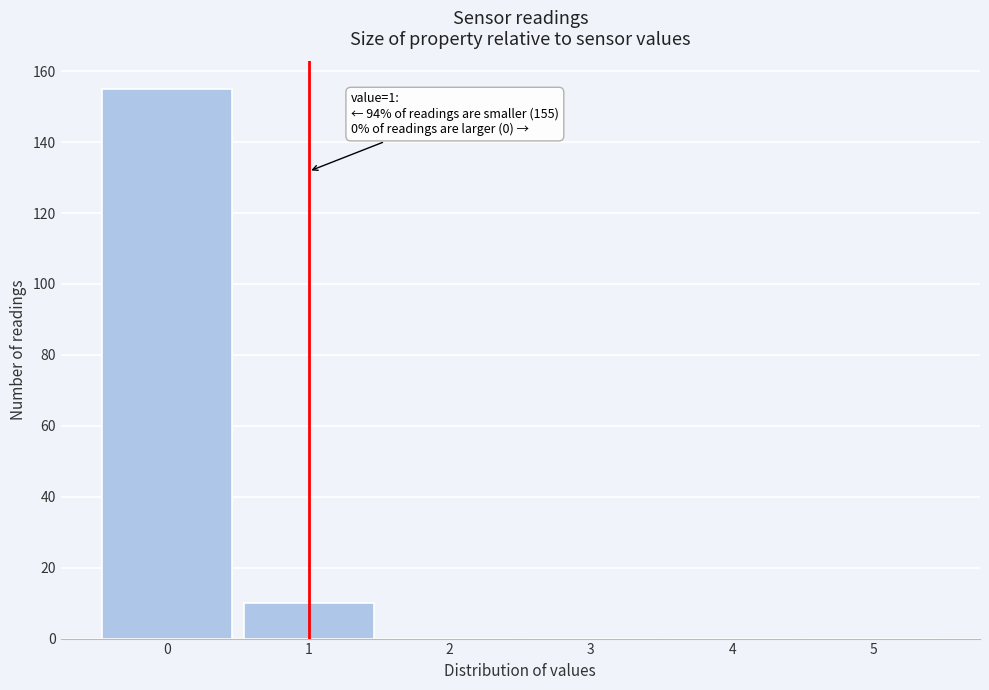

Which range on the x-axis has the tallest bar?

-0.5 to 0.5